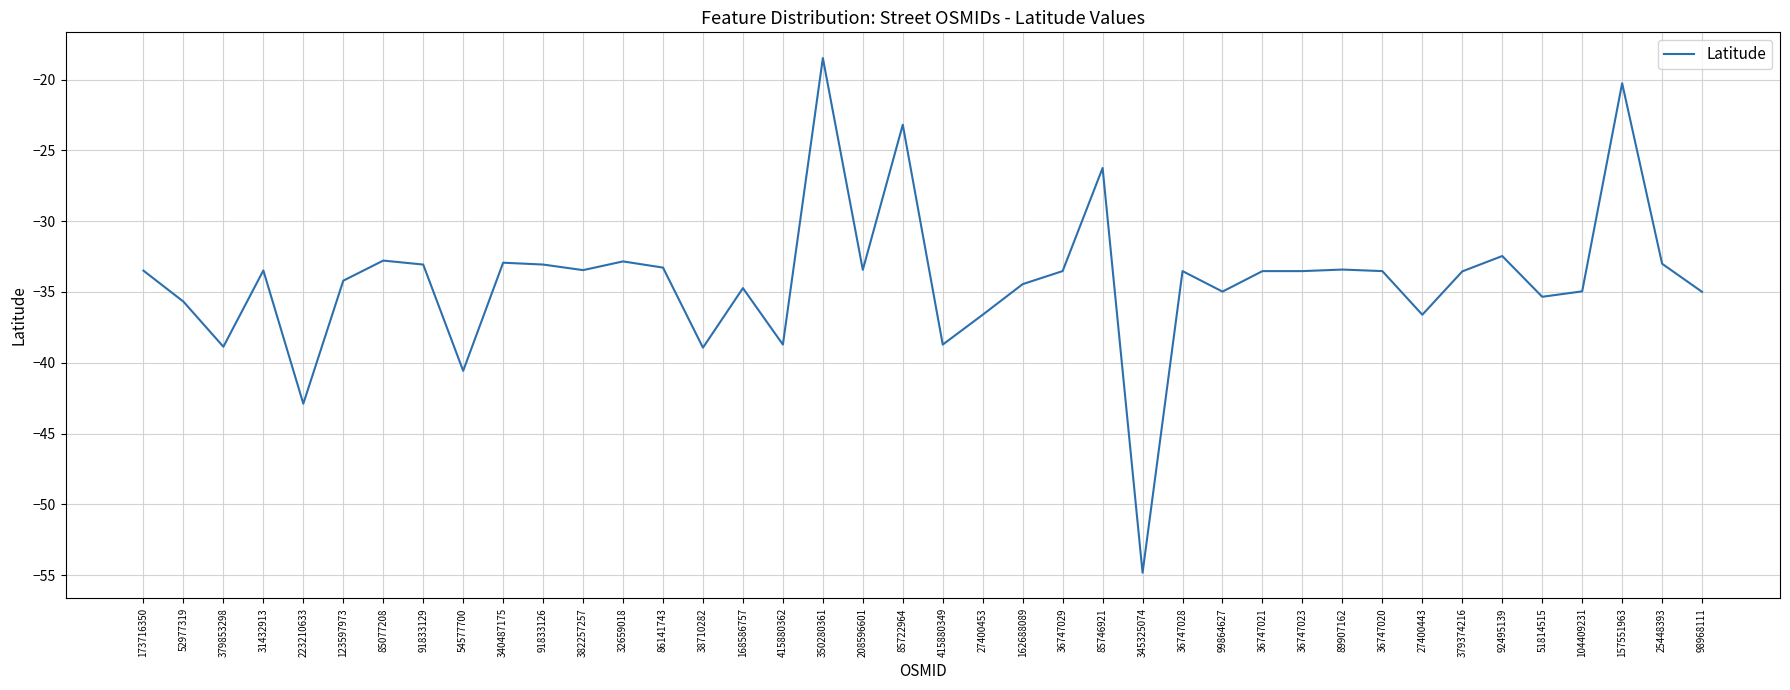

What is the minimum value shown in the chart?

-54.8